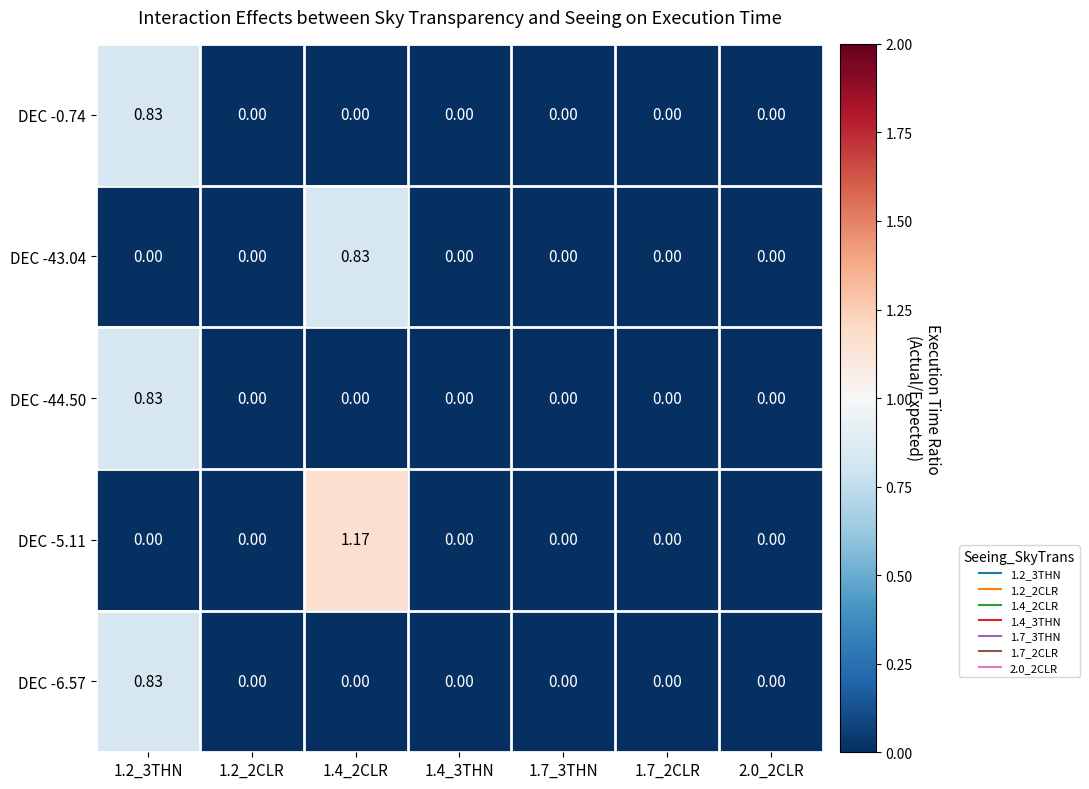

Which has a higher value, 1.7_3THN or 1.2_3THN?

1.2_3THN